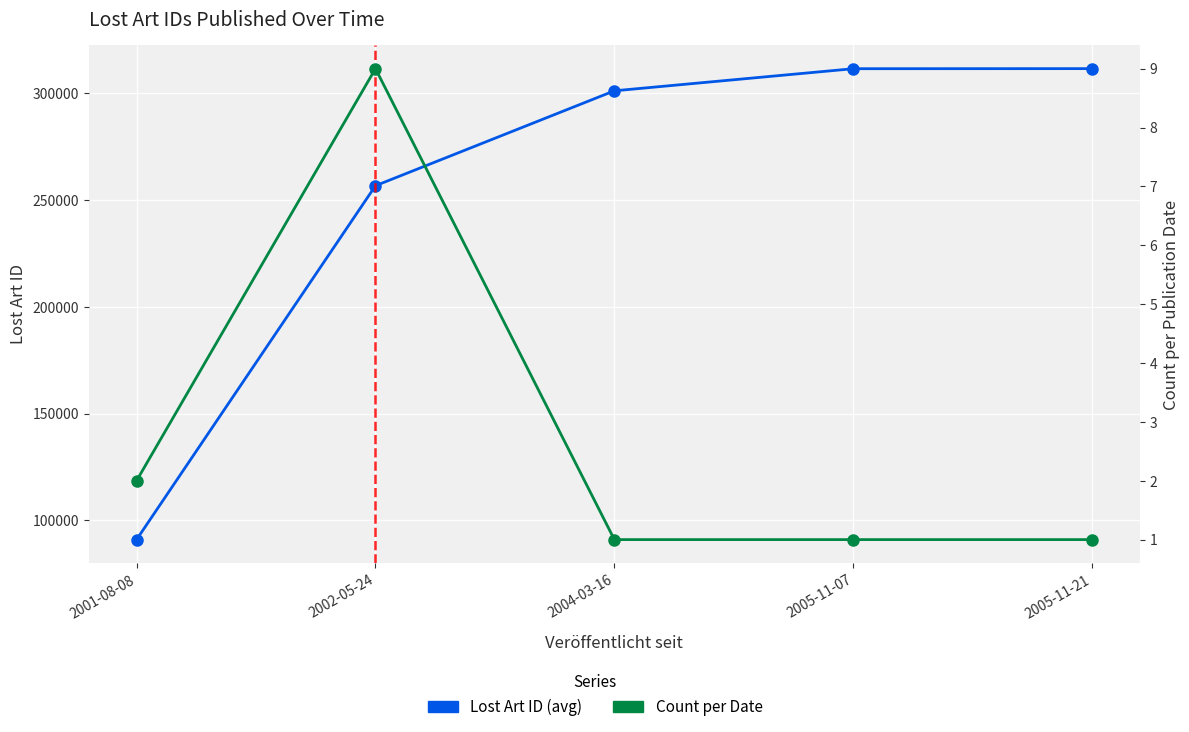

What is the label of the 2nd point from the left?

2002-05-24